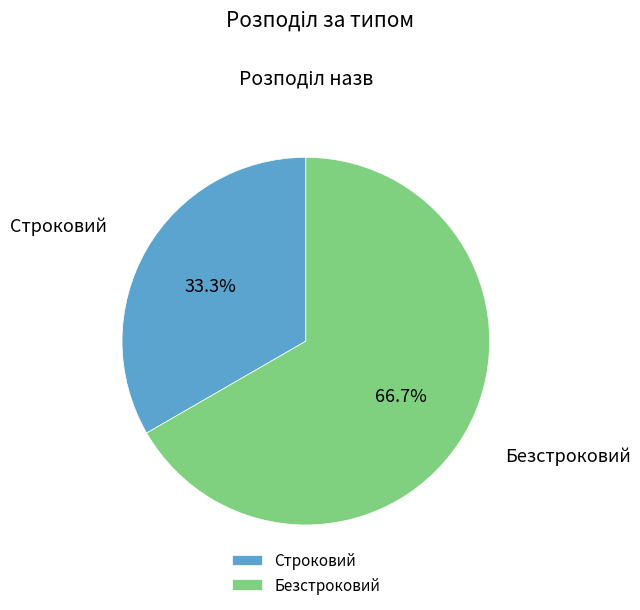

How many segments does this pie chart have?

2